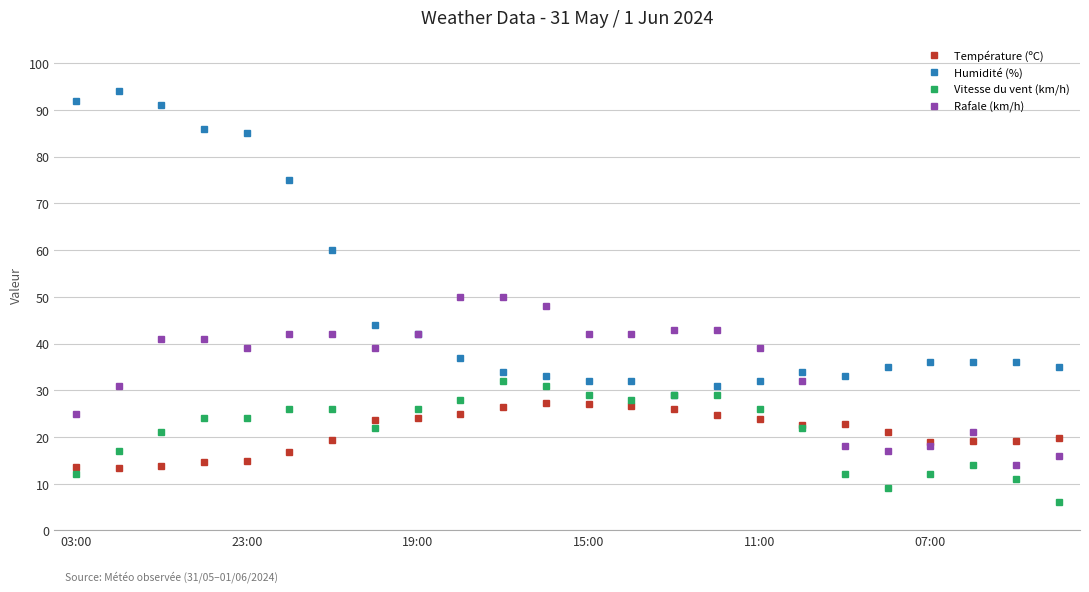

How many intersections are there between Température (ºC) and Vitesse du vent (km/h)?

4